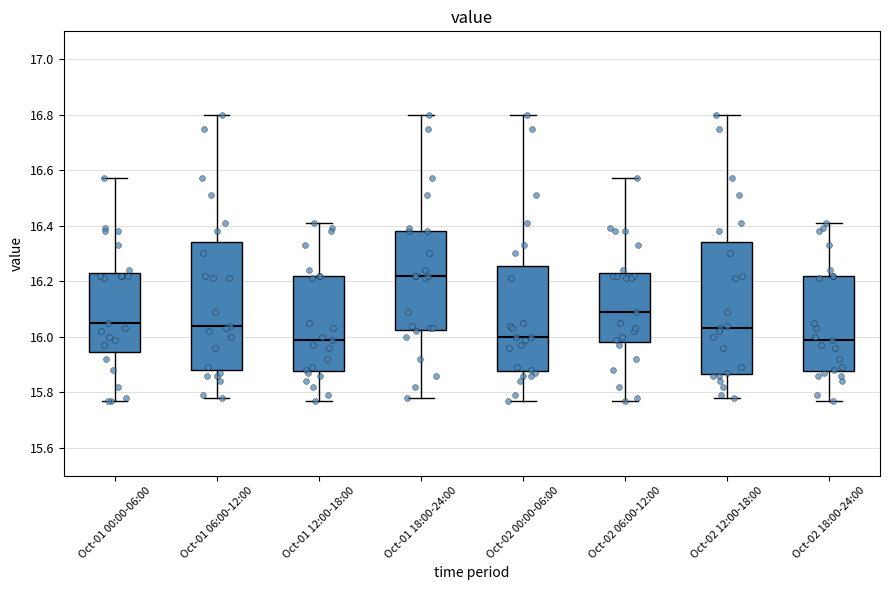

Where does the median line of the box for Oct-01 06:00-12:00 sit on the y-axis? The values are not printed on the chart, so give them approximately, as read against the axis.

16.04